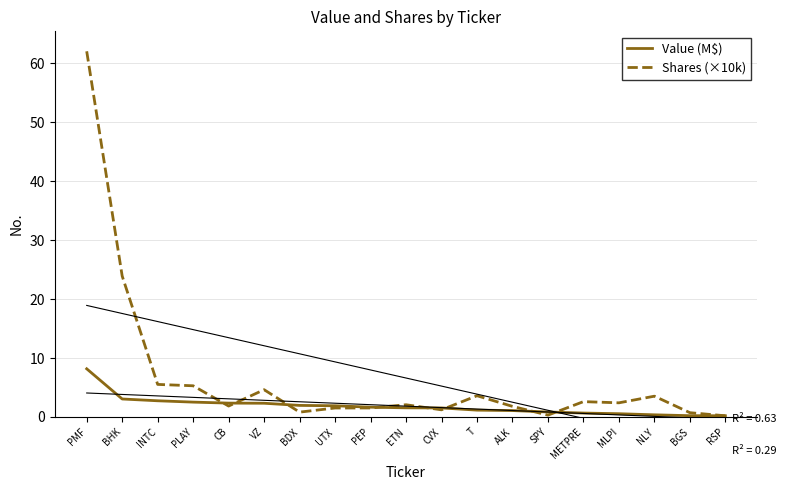

What is the difference between the highest and lowest values at ALK?

0.7